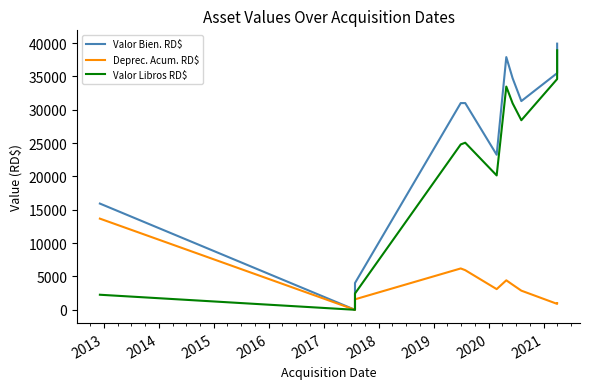

What are all the series names shown in the legend?

Valor Bien. RD$, Deprec. Acum. RD$, Valor Libros RD$